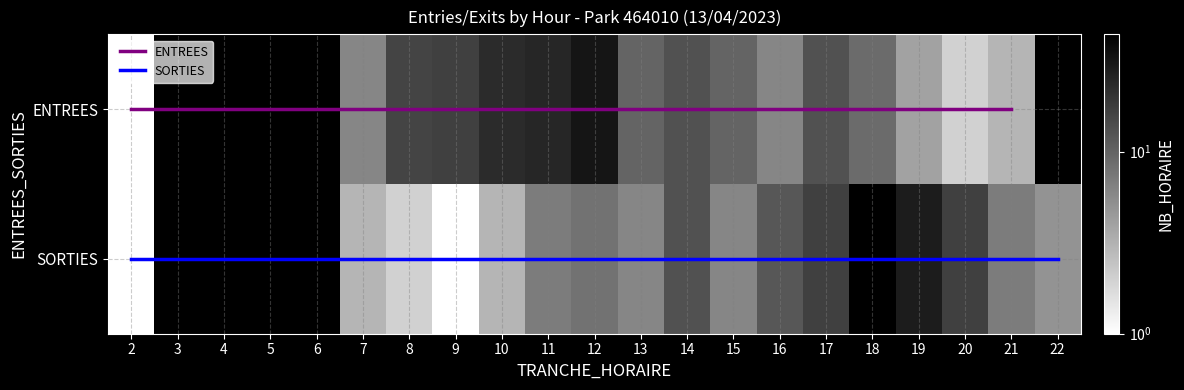

Reading left to right, list all the values displayed in this chart.

ENTREES: 2=1	3=0	4=0	5=0	6=0	7=6	8=16	9=17	10=23	11=25	12=32	13=10	14=13	15=10	16=6	17=13	18=9	19=4	20=2	21=3	22=0
SORTIES: 2=1	3=0	4=0	5=0	6=0	7=3	8=2	9=1	10=3	11=7	12=8	13=6	14=13	15=6	16=12	17=17	18=44	19=29	20=17	21=7	22=5